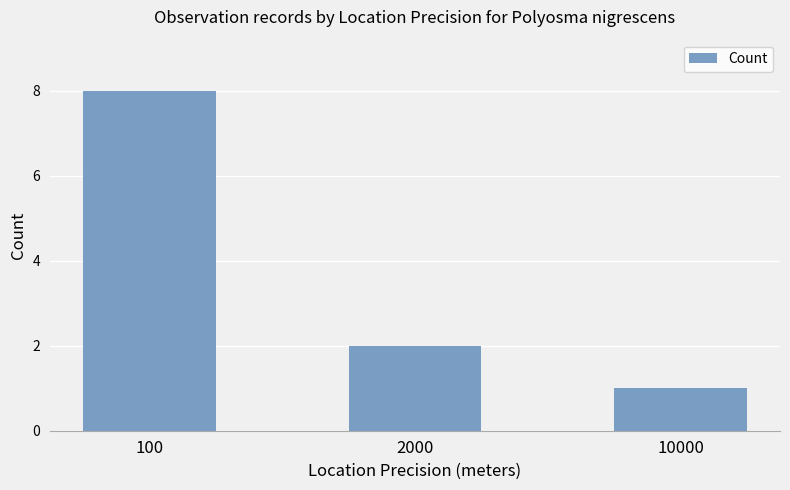

True or false: the data shows 2 at 2000.

True